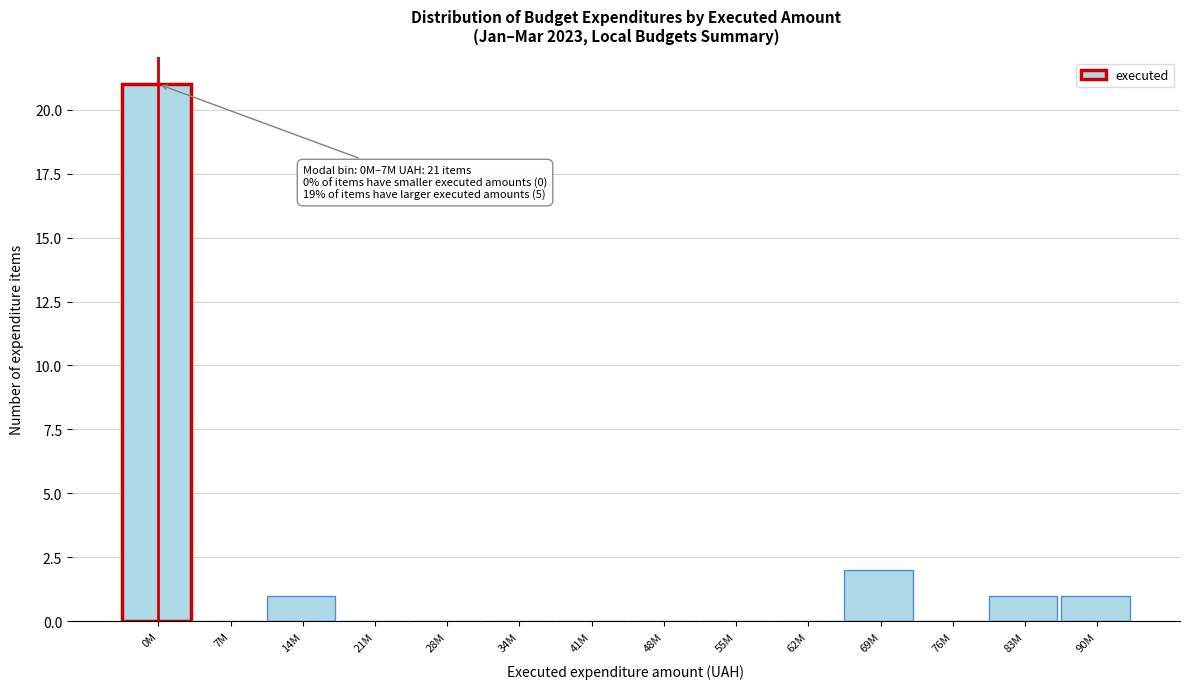

Reading left to right, what are all the values shown in this chart?

0M=21	7M=0	14M=1	21M=0	28M=0	34M=0	41M=0	48M=0	55M=0	62M=0	69M=2	76M=0	83M=1	90M=1